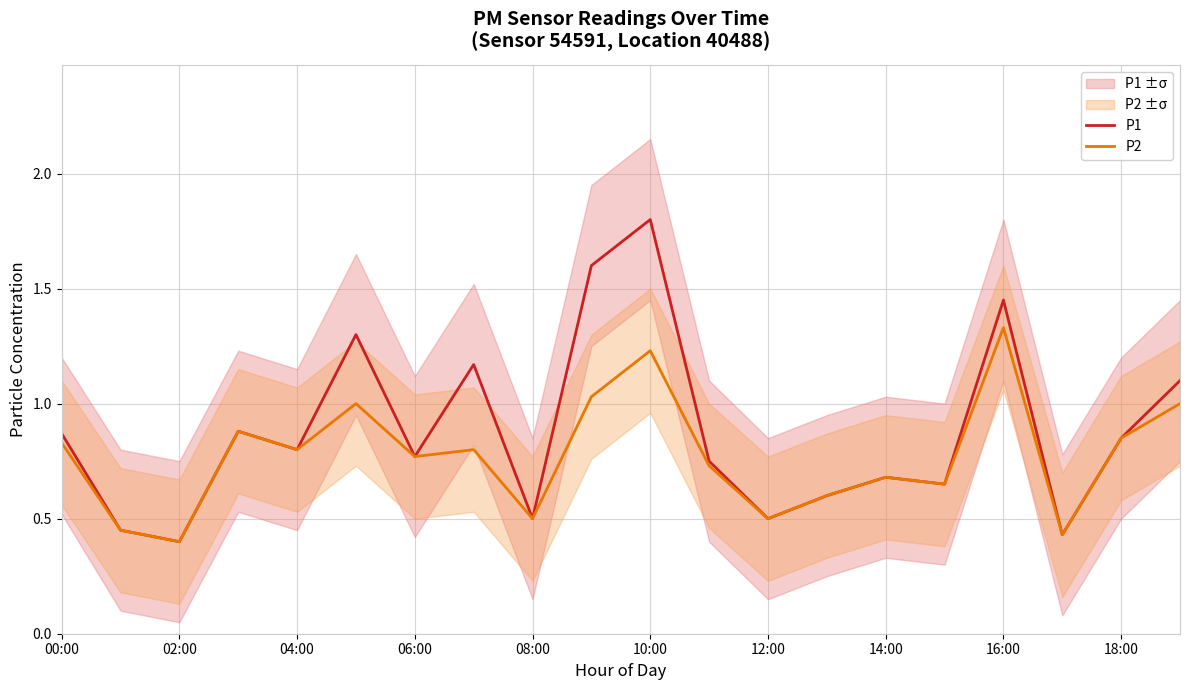

Is it true that P2 equals 0.7 at 15?

True